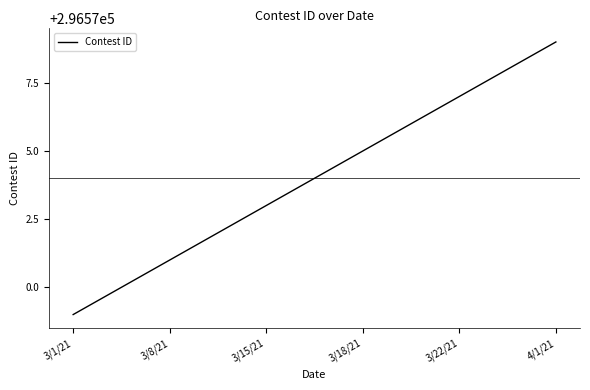

What is the maximum value shown in the chart?

296579